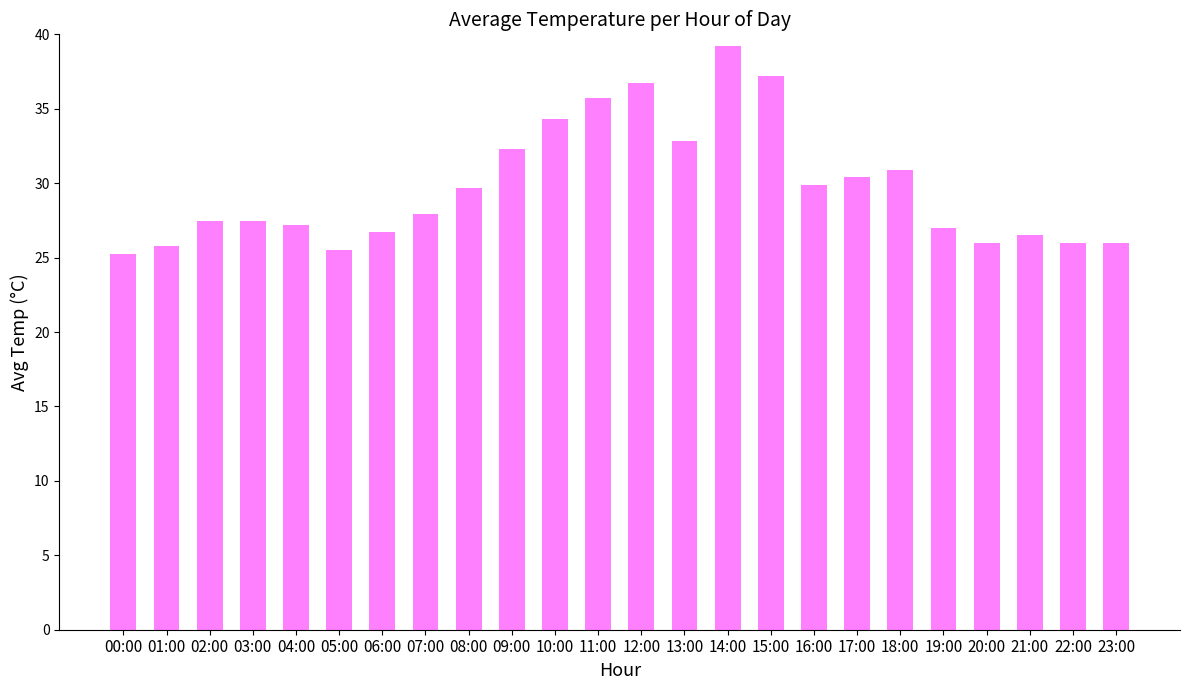

What is the label of the 23rd bar from the left?

22:00